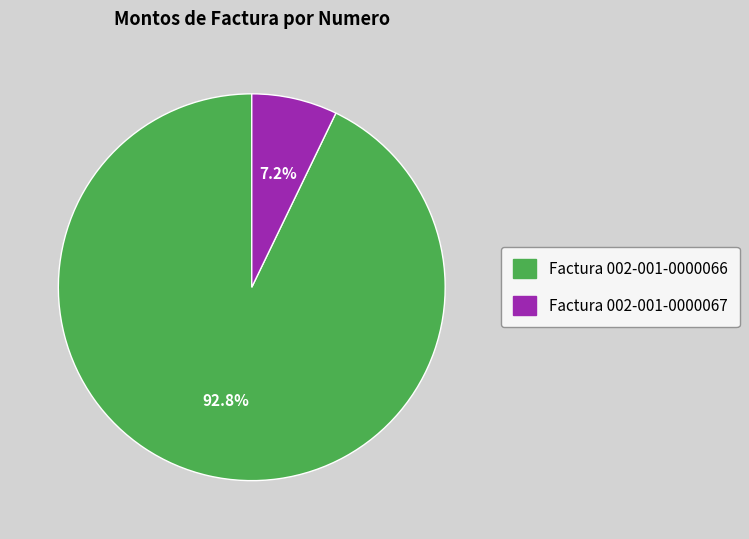

Which has a higher value, Factura 002-001-0000067 or Factura 002-001-0000066?

Factura 002-001-0000066